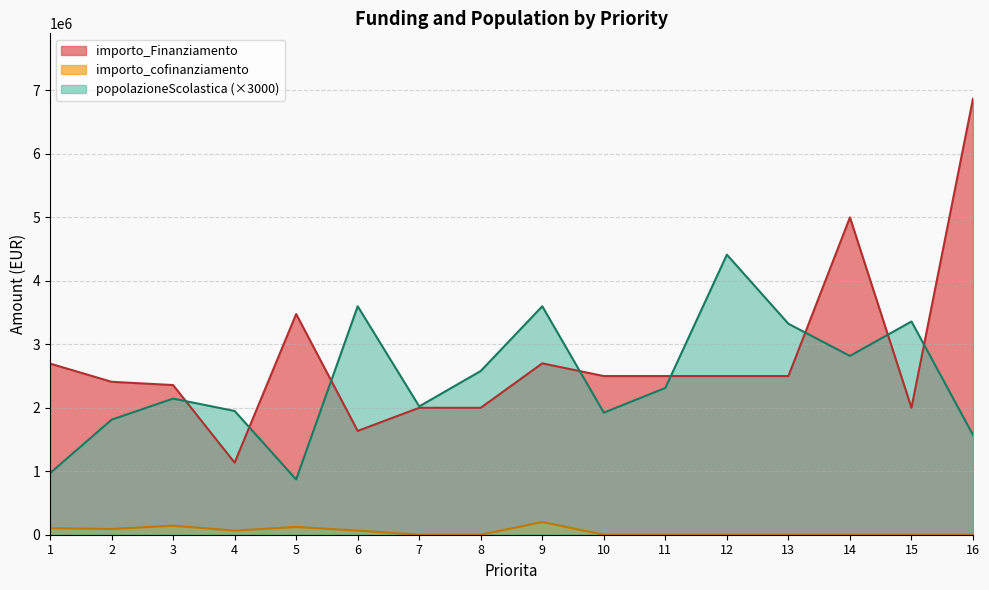

Is it true that popolazioneScolastica equals 5770610 at 6?

False